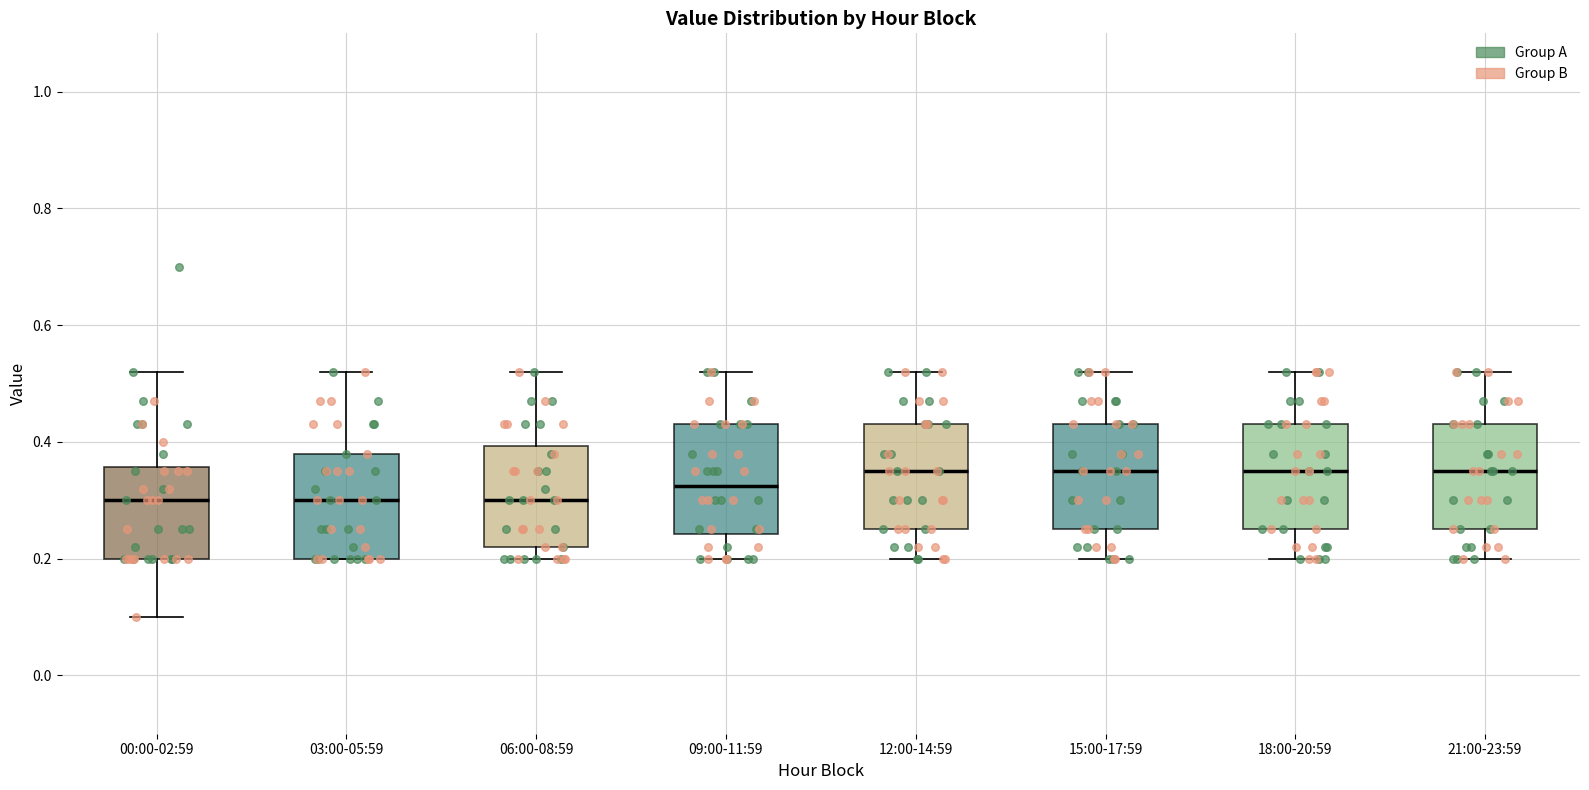

Reading left to right, transcribe this box plot: for each box, give where its median line is, the range the box spans, and where its two whiskers end, as read against the y-axis. The values are not printed on the chart, so give them approximately, as read against the axis.

00:00-02:59: median 0.30, box 0.20 to 0.36, whiskers 0.10 to 0.52
03:00-05:59: median 0.30, box 0.20 to 0.38, whiskers 0.20 to 0.52
06:00-08:59: median 0.30, box 0.22 to 0.40, whiskers 0.20 to 0.52
09:00-11:59: median 0.32, box 0.24 to 0.44, whiskers 0.20 to 0.52
12:00-14:59: median 0.36, box 0.26 to 0.44, whiskers 0.20 to 0.52
15:00-17:59: median 0.36, box 0.26 to 0.44, whiskers 0.20 to 0.52
18:00-20:59: median 0.36, box 0.26 to 0.44, whiskers 0.20 to 0.52
21:00-23:59: median 0.36, box 0.26 to 0.44, whiskers 0.20 to 0.52